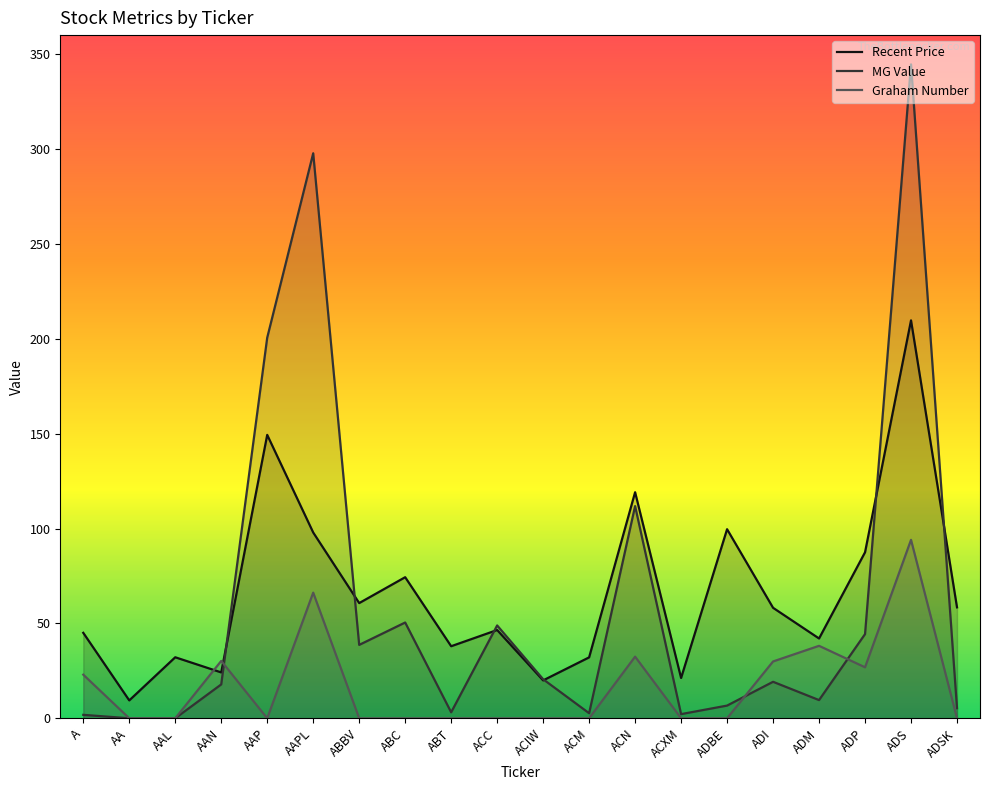

What is the label of the 13th point from the left?

ACN